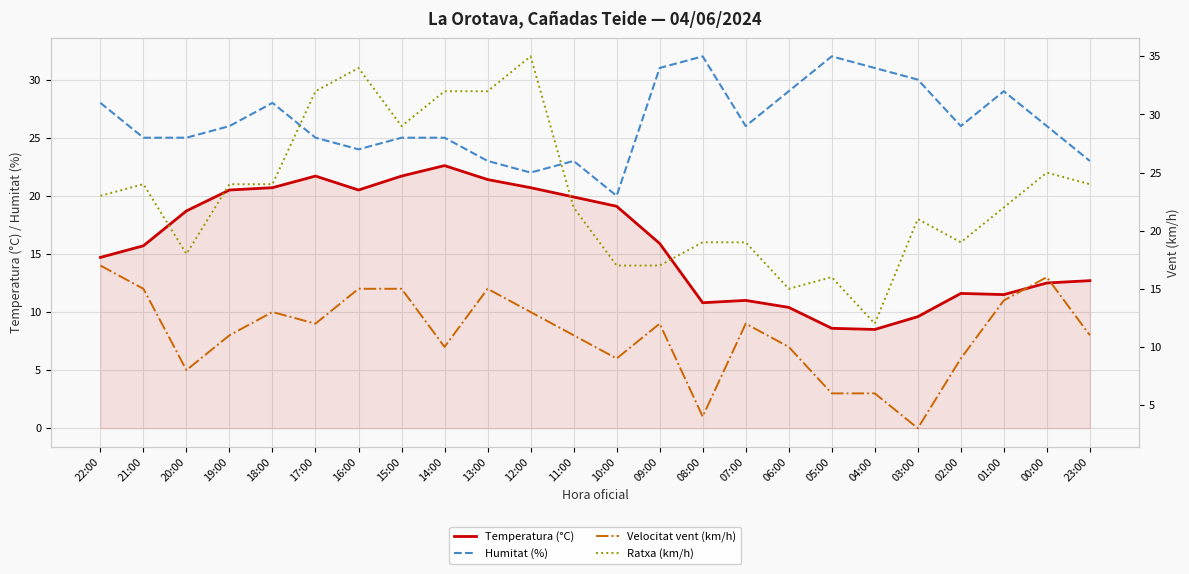

How many lines are shown in the chart?

4